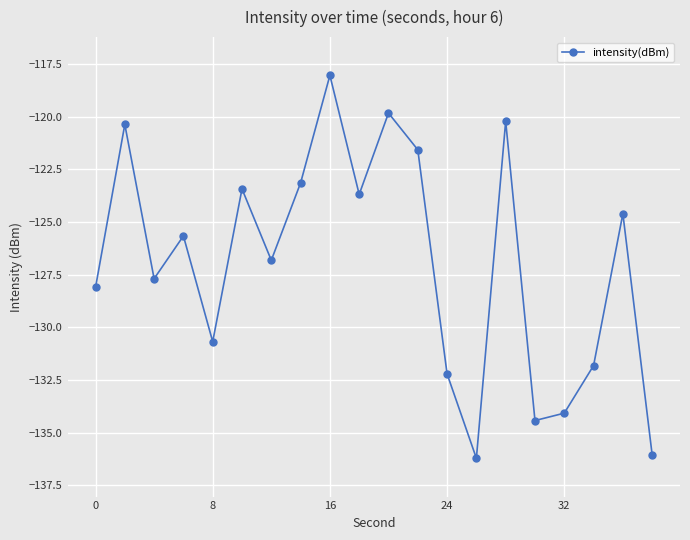

What is the difference between the maximum and minimum values?

18.2